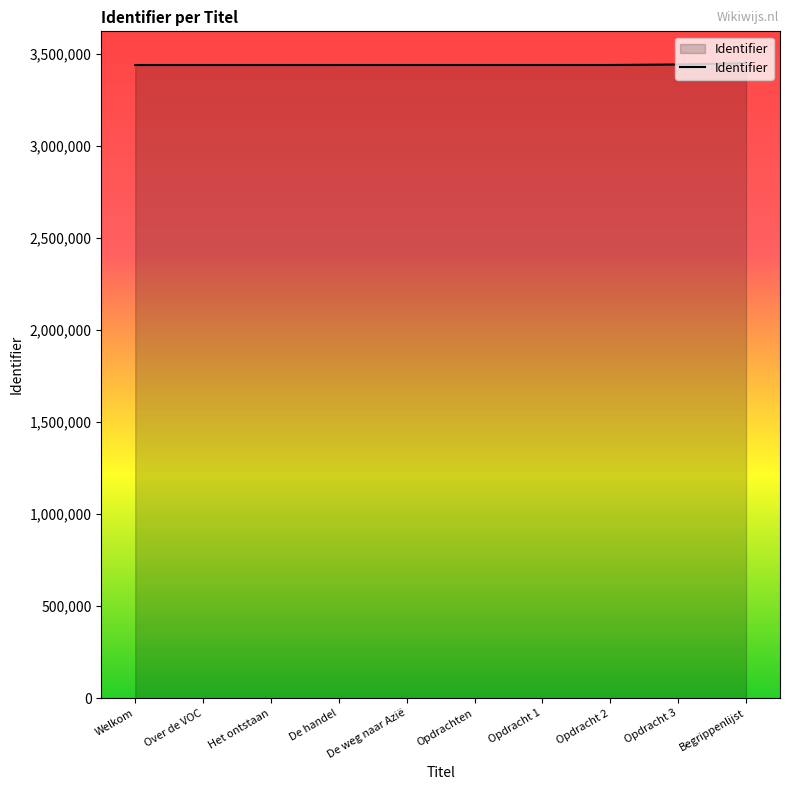

What is the maximum value shown in the chart?

3451584